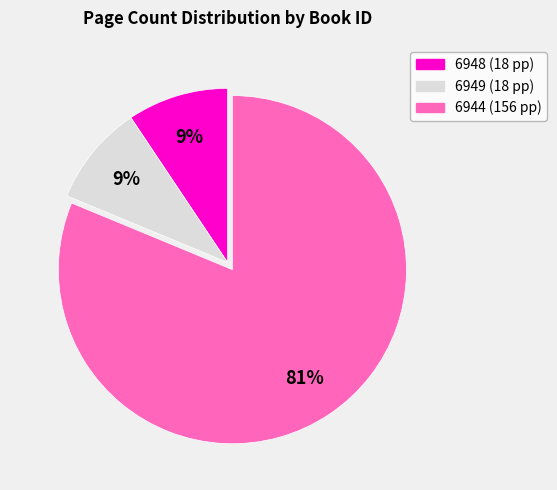

Does 6944 represent more than half of the total?

Yes